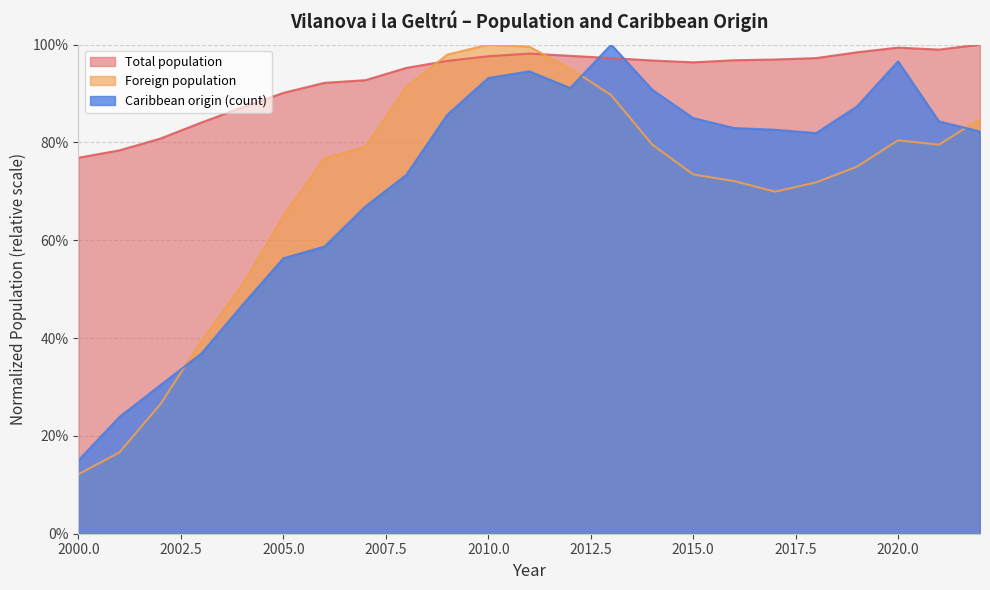

Which series has the largest range (max minus min)?

Foreign population